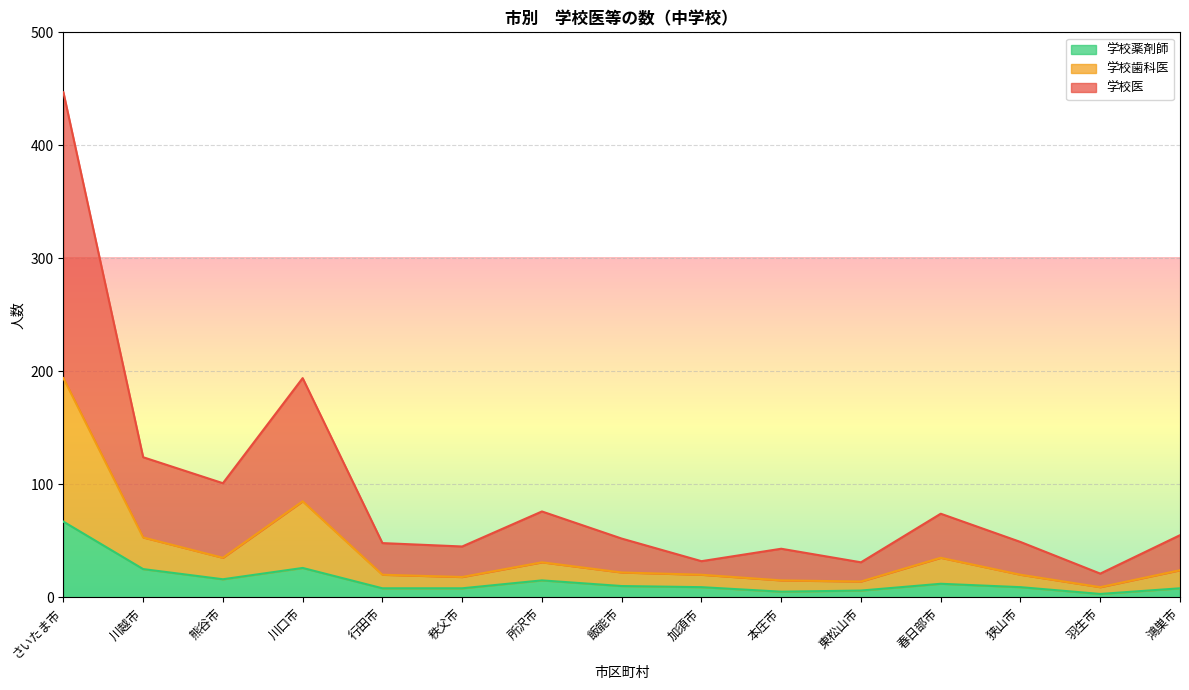

True or false: 学校歯科医 and 学校薬剤師 cross at least once.

False